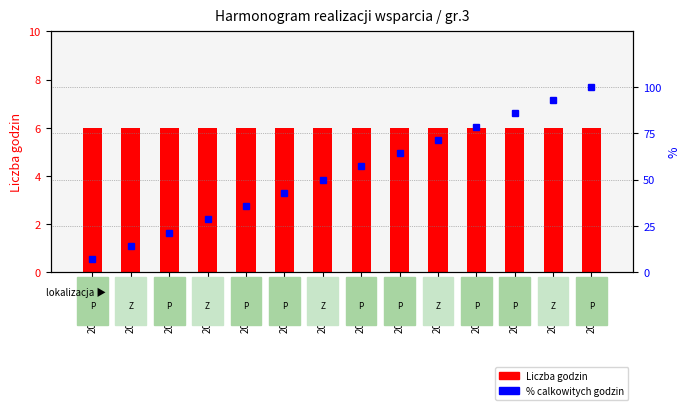

At how many categories does at least one series exceed 51?

7